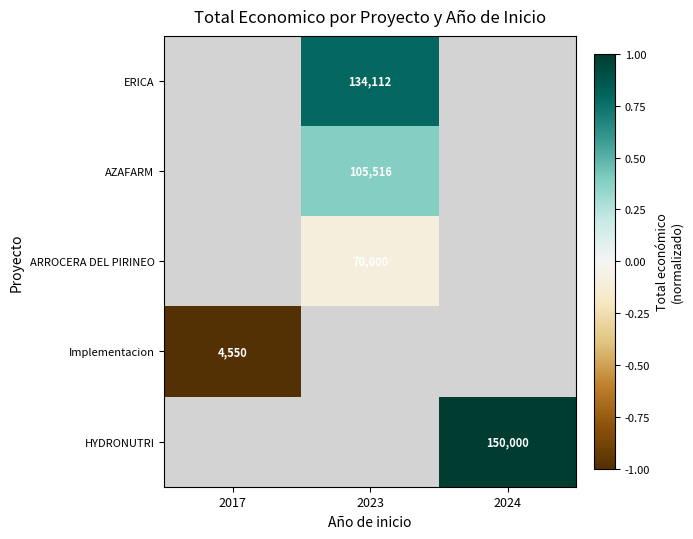

Where is Implementacion nearest to the value -1?

2017